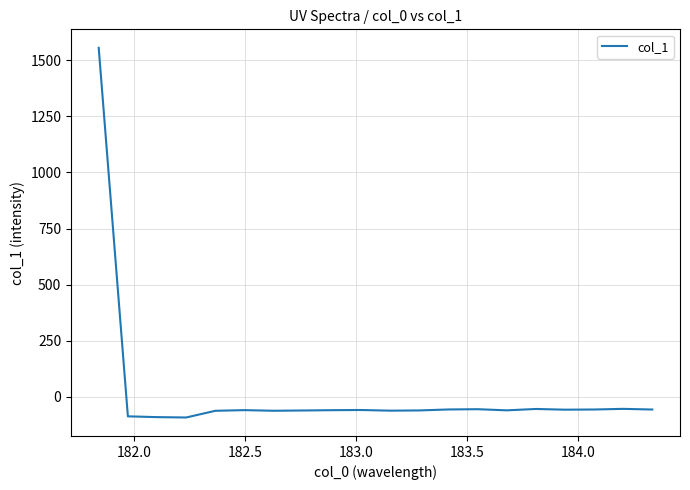

Count the number of categories in the chart.

20